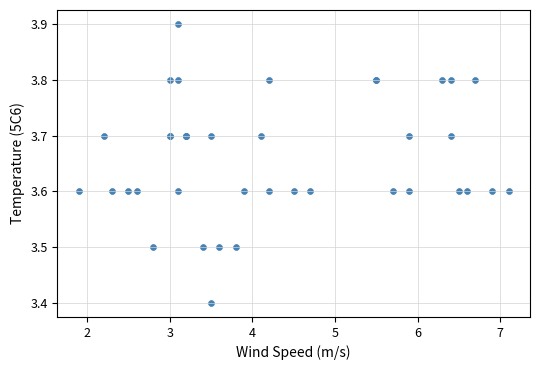

What Y value in the scatter plot is closest to 3?

3.4